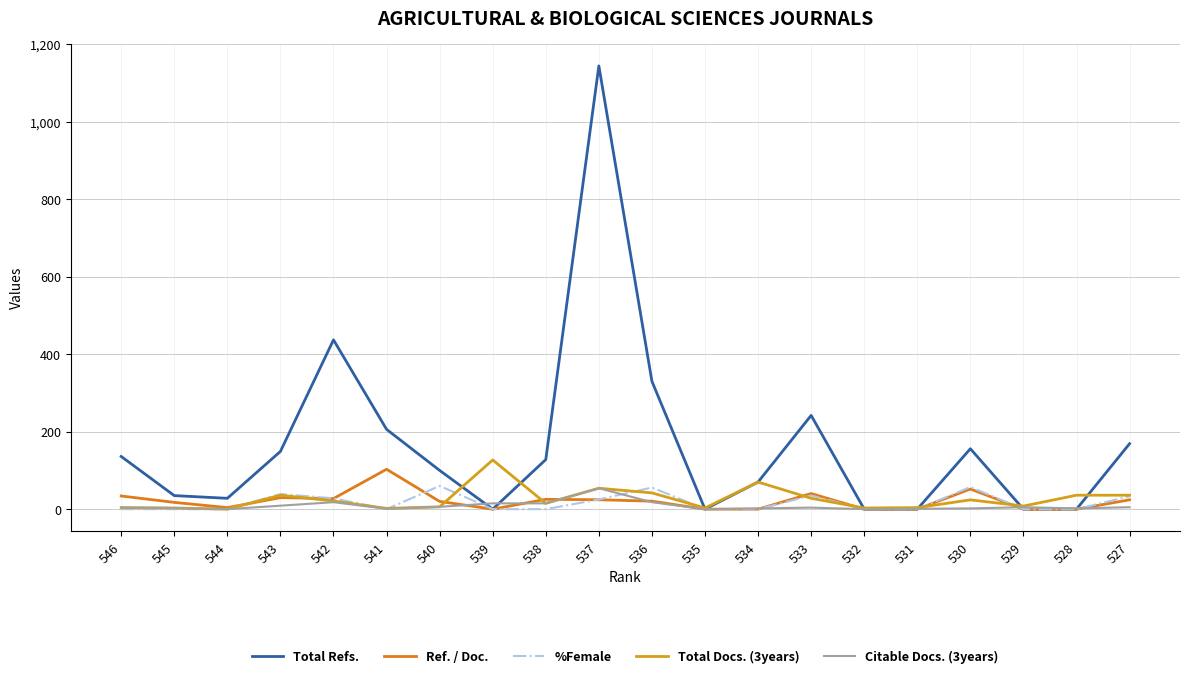

The Ref. / Doc. series shows 40.3 at 533. True or false?

True